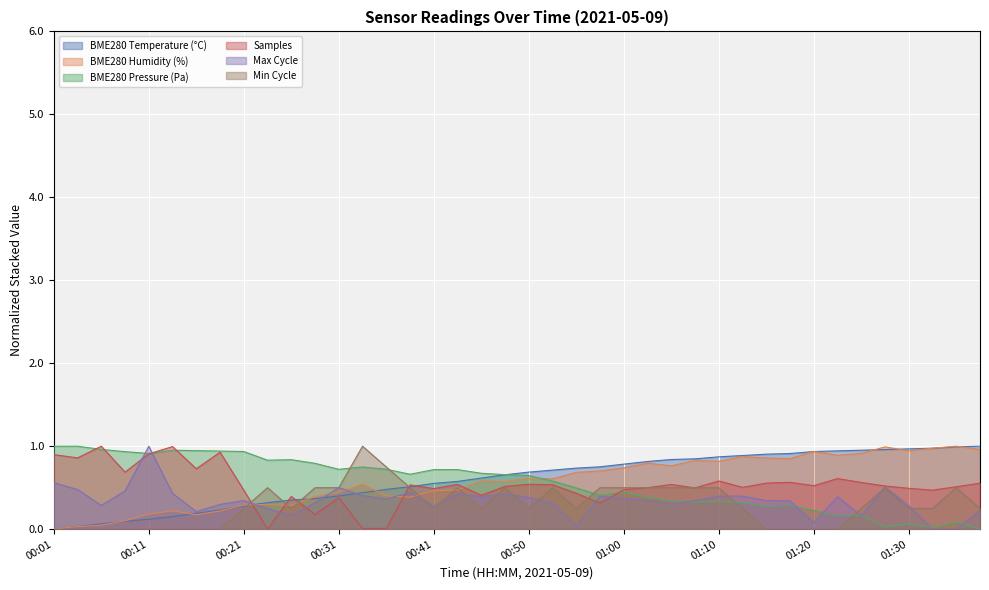

Which category has the highest value across all series?

01:37